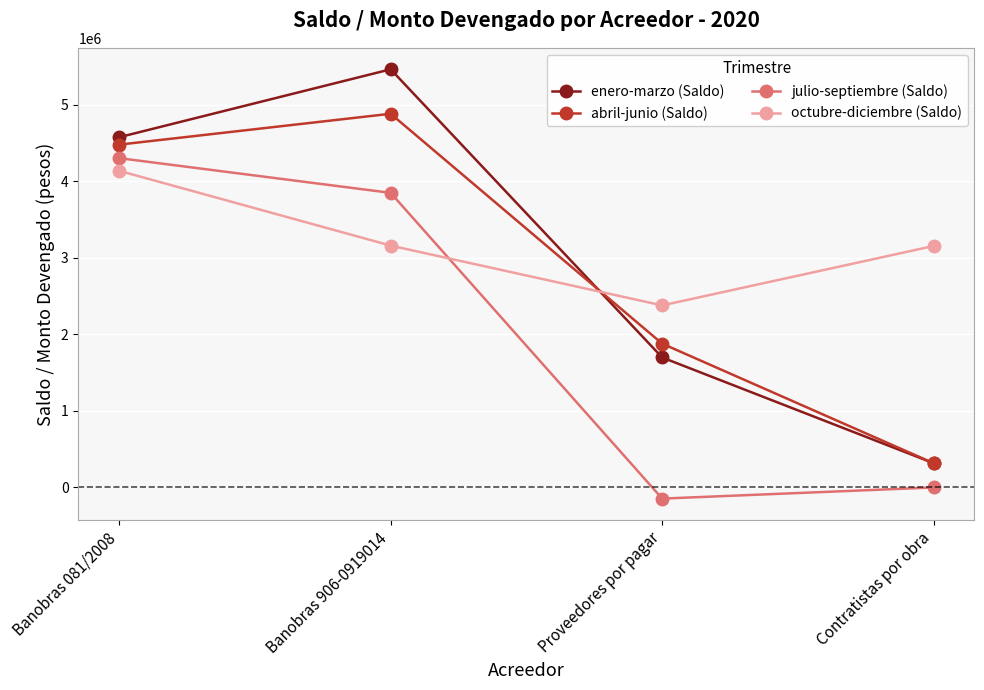

What is the total value across all series at Contratistas por obra?

3786840.7